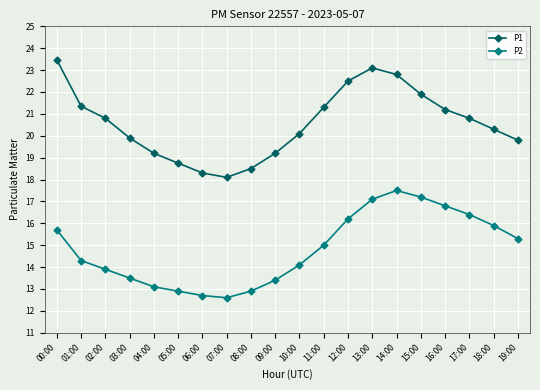

What is the sum of all P1 values?

411.4